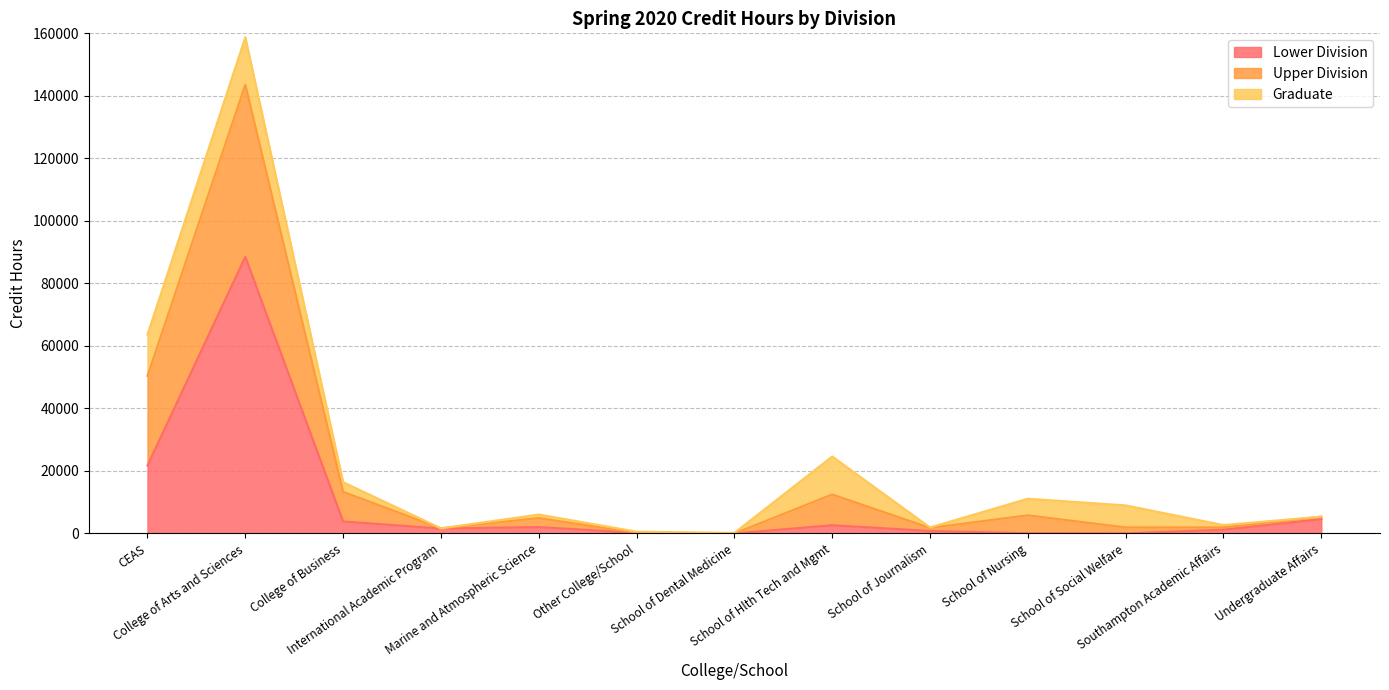

At which category does the chart reach its peak across all series?

College of Arts and Sciences